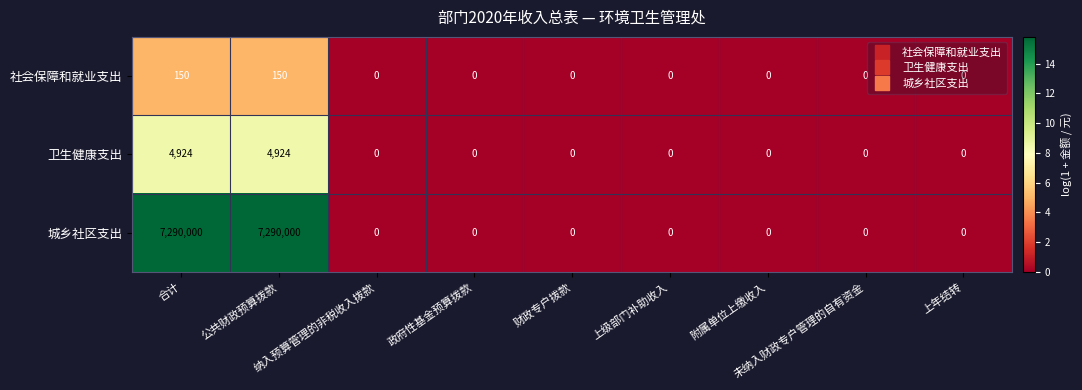

Rank the series by their maximum value, from lowest to highest.

社会保障和就业支出, 卫生健康支出, 城乡社区支出